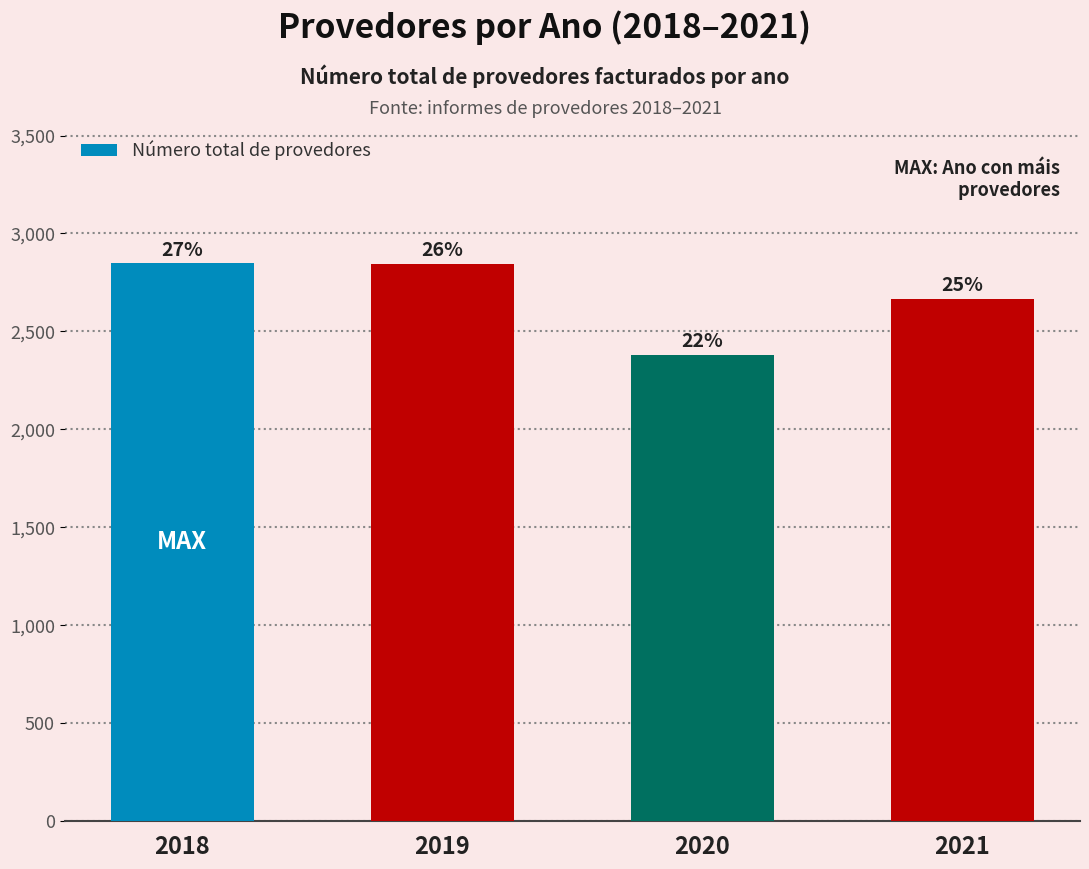

Reading left to right, transcribe all the data shown in this chart.

2847	2845	2379	2665